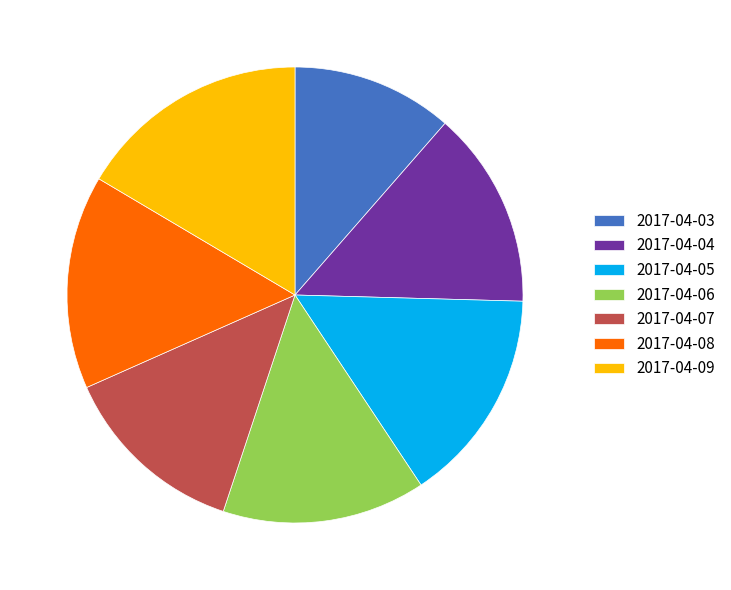

What is the largest slice in the pie chart?

2017-04-09